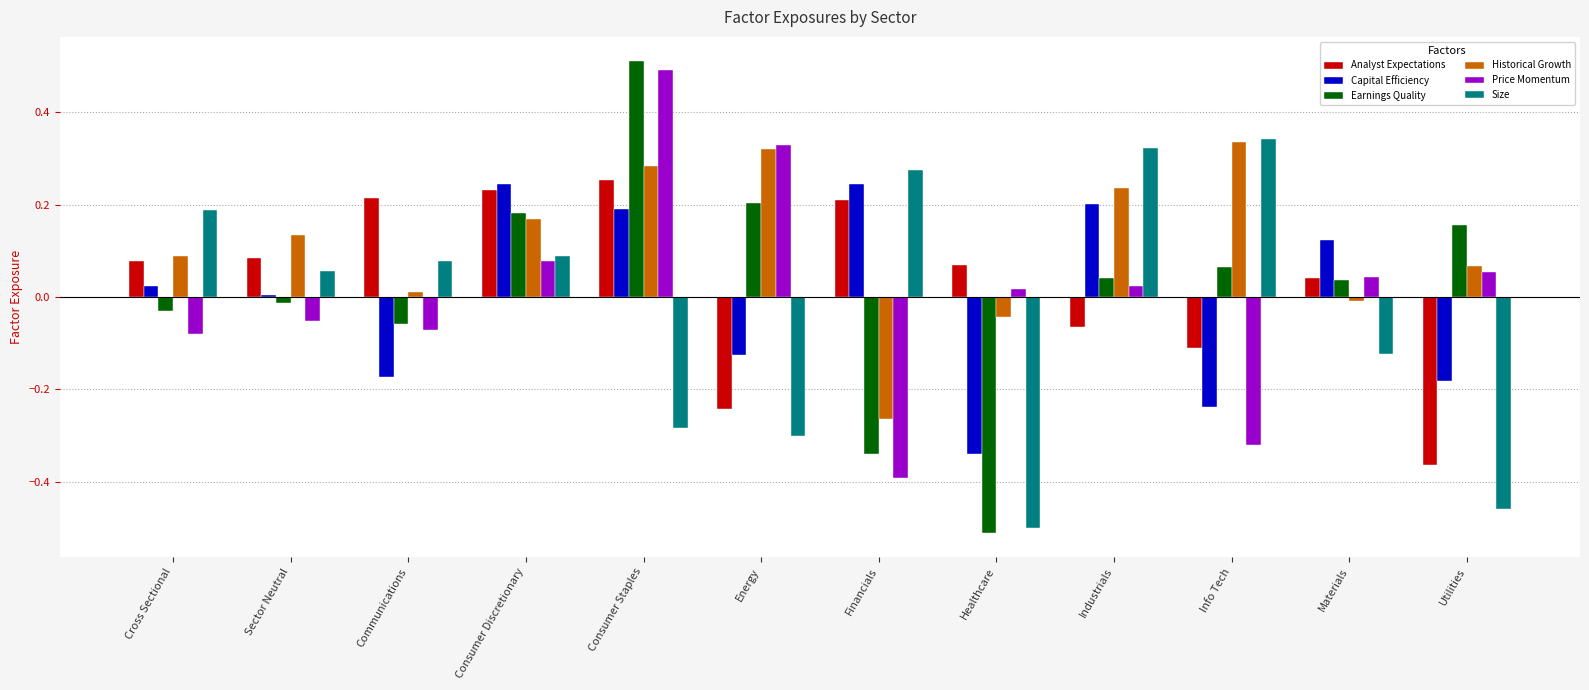

How many data points in Price Momentum are above 0?

7